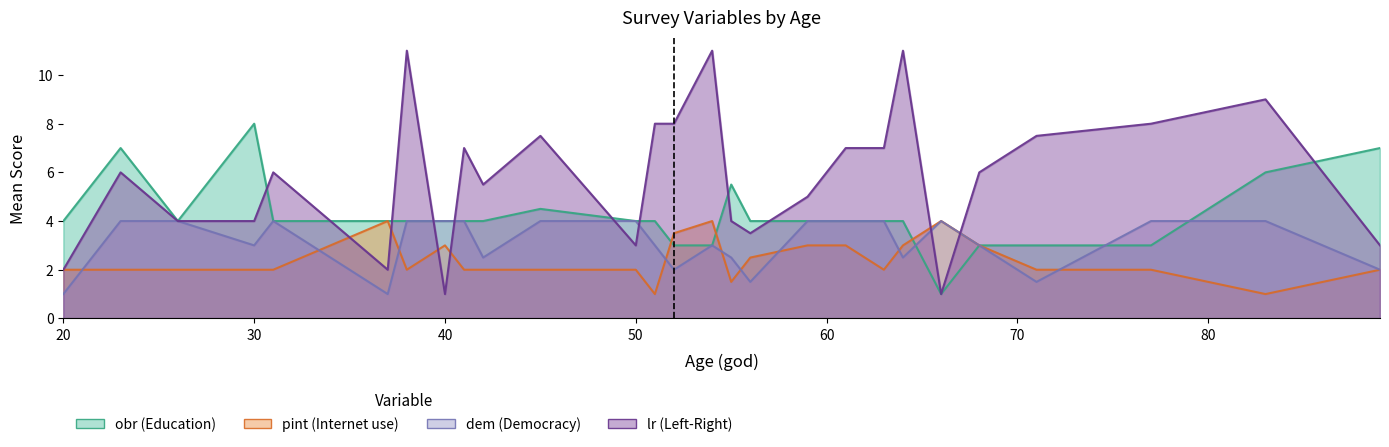

Reading right to left, extract all data points from this chart.

obr: 89=7.0	83=6.0	77=3.0	71=3.0	68=3.0	66=1.0	64=4.0	63=4.0	61=4.0	59=4.0	56=4.0	55=5.5	54=3.0	52=3.0	51=4.0	50=4.0	45=4.5	42=4.0	41=4.0	40=4.0	38=4.0	37=4.0	31=4.0	30=8.0	26=4.0	23=7.0	20=4.0
pint: 89=2.0	83=1.0	77=2.0	71=2.0	68=3.0	66=4.0	64=3.0	63=2.0	61=3.0	59=3.0	56=2.5	55=1.5	54=4.0	52=3.5	51=1.0	50=2.0	45=2.0	42=2.0	41=2.0	40=3.0	38=2.0	37=4.0	31=2.0	30=2.0	26=2.0	23=2.0	20=2.0
dem: 89=2.0	83=4.0	77=4.0	71=1.5	68=3.0	66=4.0	64=2.5	63=4.0	61=4.0	59=4.0	56=1.5	55=2.5	54=3.0	52=2.0	51=3.0	50=4.0	45=4.0	42=2.5	41=4.0	40=4.0	38=4.0	37=1.0	31=4.0	30=3.0	26=4.0	23=4.0	20=1.0
lr: 89=3.0	83=9.0	77=8.0	71=7.5	68=6.0	66=1.0	64=11.0	63=7.0	61=7.0	59=5.0	56=3.5	55=4.0	54=11.0	52=8.0	51=8.0	50=3.0	45=7.5	42=5.5	41=7.0	40=1.0	38=11.0	37=2.0	31=6.0	30=4.0	26=4.0	23=6.0	20=2.0